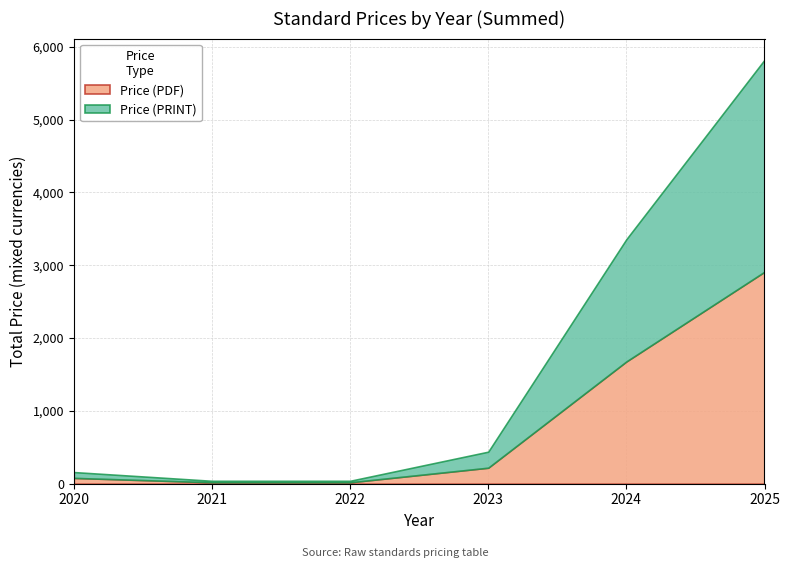

Does the chart have visible grid lines?

Yes